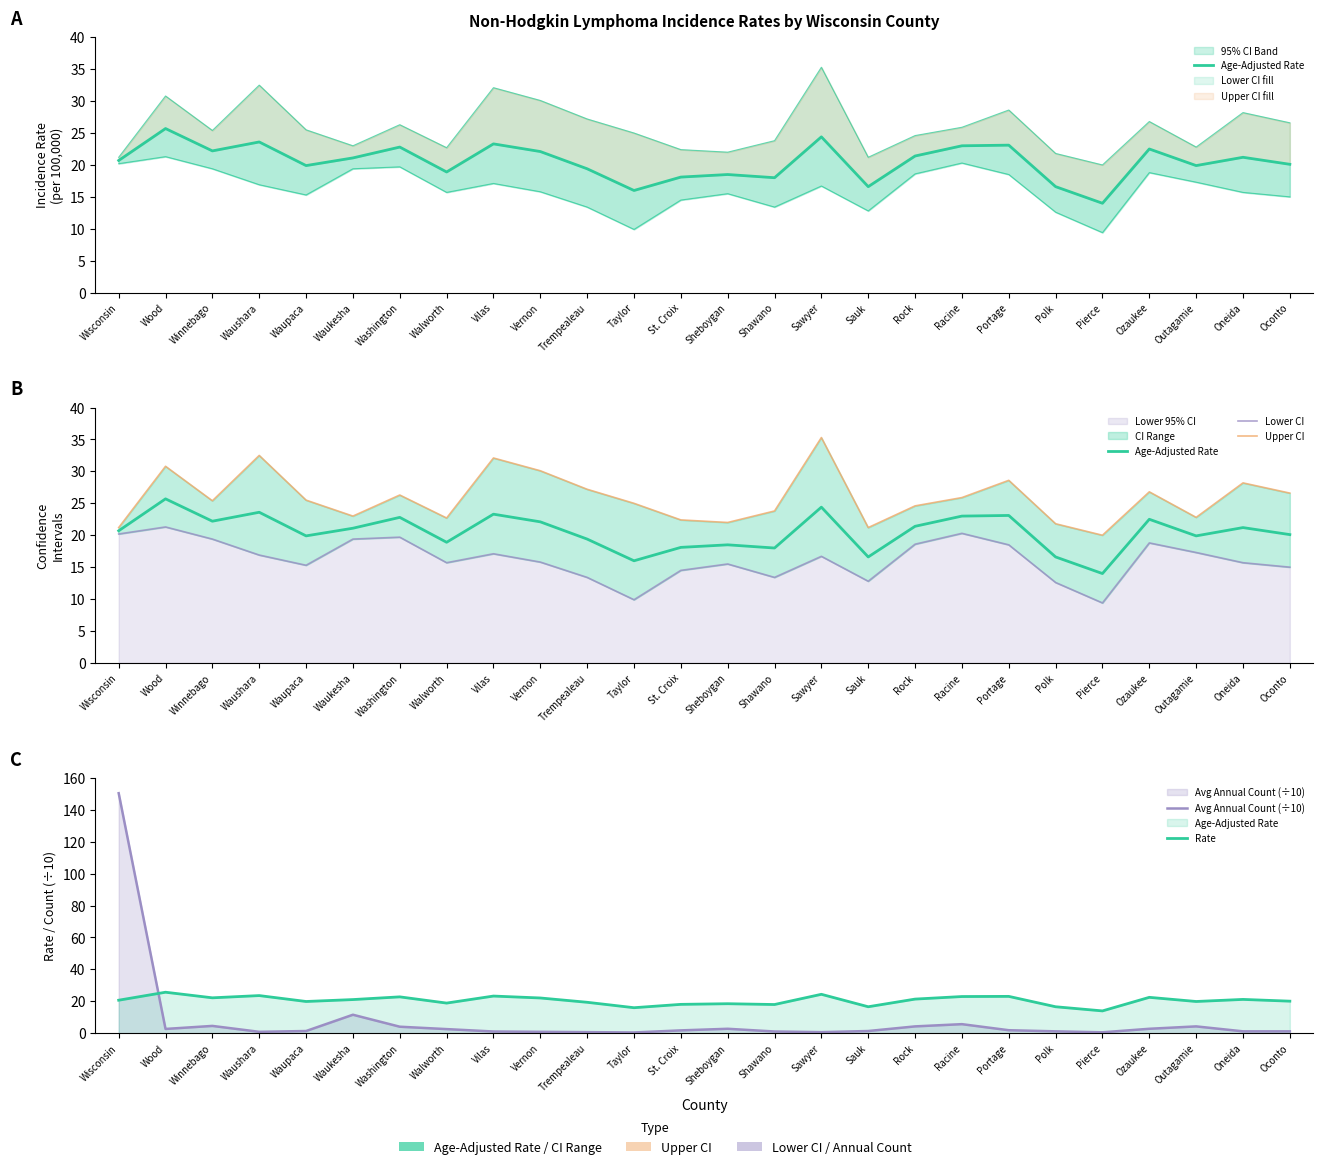

Reading left to right, transcribe all the data shown in this chart.

Age-Adjusted Rate: Wisconsin=20.7	Wood=25.7	Winnebago=22.2	Waushara=23.6	Waupaca=19.9	Waukesha=21.1	Washington=22.8	Walworth=18.9	Vilas=23.3	Vernon=22.1	Trempealeau=19.4	Taylor=16.0	St. Croix=18.1	Sheboygan=18.5	Shawano=18.0	Sawyer=24.4	Sauk=16.6	Rock=21.4	Racine=23.0	Portage=23.1	Polk=16.6	Pierce=14.0	Ozaukee=22.5	Outagamie=19.9	Oneida=21.2	Oconto=20.1
Lower CI: Wisconsin=20.2	Wood=21.3	Winnebago=19.4	Waushara=16.9	Waupaca=15.3	Waukesha=19.4	Washington=19.7	Walworth=15.7	Vilas=17.1	Vernon=15.8	Trempealeau=13.4	Taylor=9.9	St. Croix=14.5	Sheboygan=15.5	Shawano=13.4	Sawyer=16.7	Sauk=12.8	Rock=18.6	Racine=20.3	Portage=18.5	Polk=12.6	Pierce=9.4	Ozaukee=18.8	Outagamie=17.3	Oneida=15.7	Oconto=15.0
Upper CI: Wisconsin=21.2	Wood=30.8	Winnebago=25.4	Waushara=32.5	Waupaca=25.5	Waukesha=23.0	Washington=26.3	Walworth=22.7	Vilas=32.1	Vernon=30.1	Trempealeau=27.2	Taylor=25.0	St. Croix=22.4	Sheboygan=22.0	Shawano=23.8	Sawyer=35.3	Sauk=21.2	Rock=24.6	Racine=25.9	Portage=28.6	Polk=21.8	Pierce=20.0	Ozaukee=26.8	Outagamie=22.8	Oneida=28.2	Oconto=26.6
Avg Annual Count (÷10): Wisconsin=150.4	Wood=2.7	Winnebago=4.6	Waushara=0.9	Waupaca=1.4	Waukesha=11.6	Washington=4.1	Walworth=2.6	Vilas=1.1	Vernon=0.9	Trempealeau=0.7	Taylor=0.5	St. Croix=1.8	Sheboygan=2.8	Shawano=1.1	Sawyer=0.7	Sauk=1.4	Rock=4.3	Racine=5.7	Portage=1.9	Polk=1.2	Pierce=0.6	Ozaukee=2.8	Outagamie=4.3	Oneida=1.2	Oconto=1.2
Rate: Wisconsin=20.7	Wood=25.7	Winnebago=22.2	Waushara=23.6	Waupaca=19.9	Waukesha=21.1	Washington=22.8	Walworth=18.9	Vilas=23.3	Vernon=22.1	Trempealeau=19.4	Taylor=16.0	St. Croix=18.1	Sheboygan=18.5	Shawano=18.0	Sawyer=24.4	Sauk=16.6	Rock=21.4	Racine=23.0	Portage=23.1	Polk=16.6	Pierce=14.0	Ozaukee=22.5	Outagamie=19.9	Oneida=21.2	Oconto=20.1